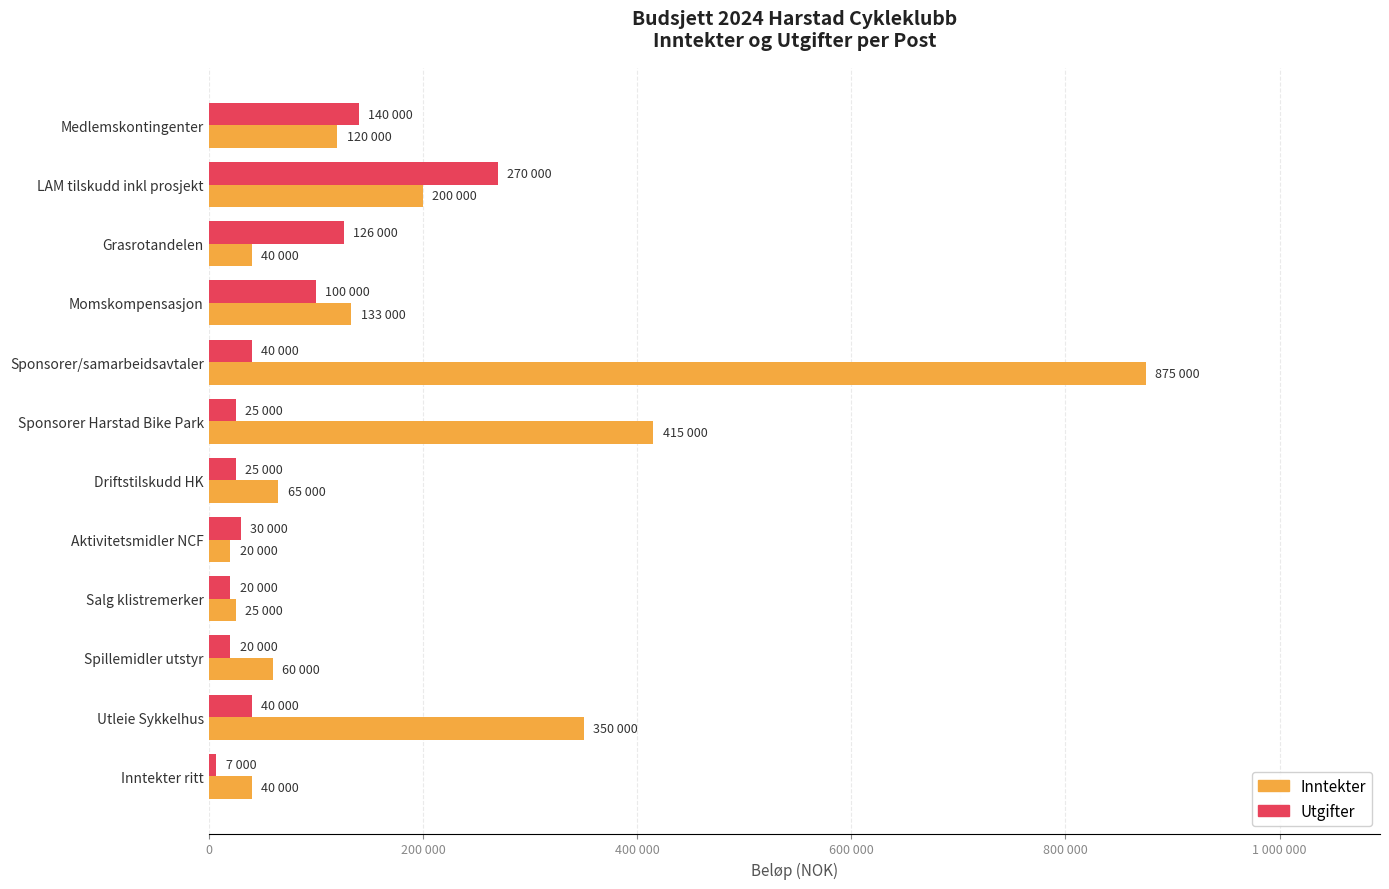

Which series has the largest total across all categories?

Inntekter